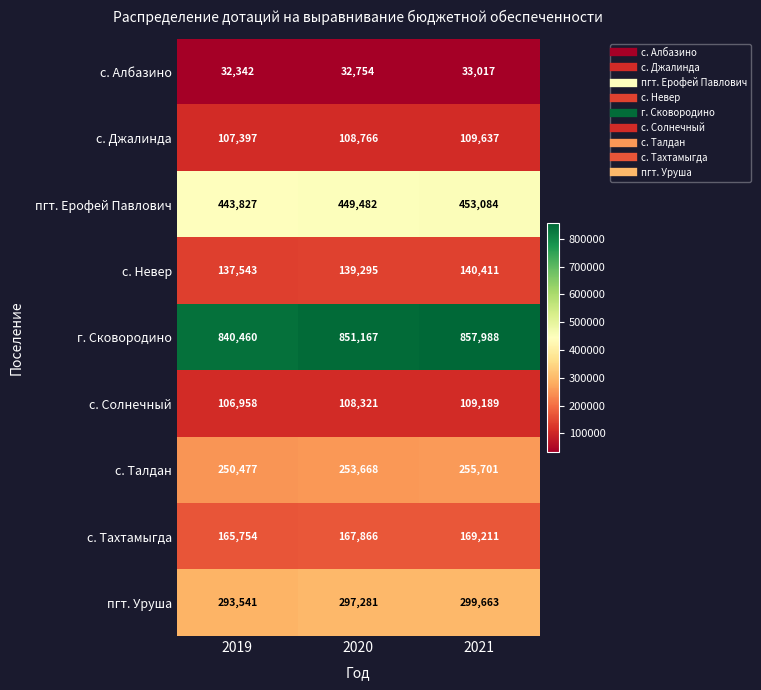

Count the г. Сковородино values in the range 840460 to 857988.

3